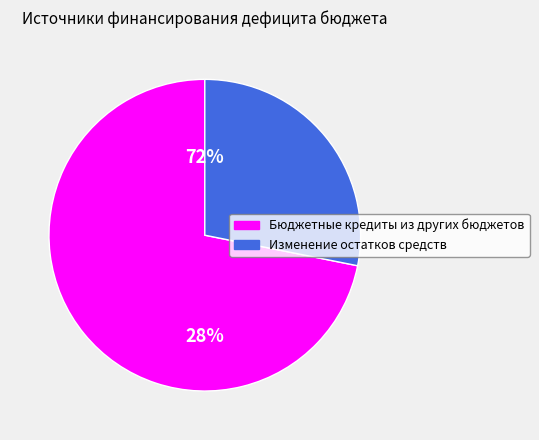

To the nearest percent, what percentage of the pie is Изменение остатков средств?

28%